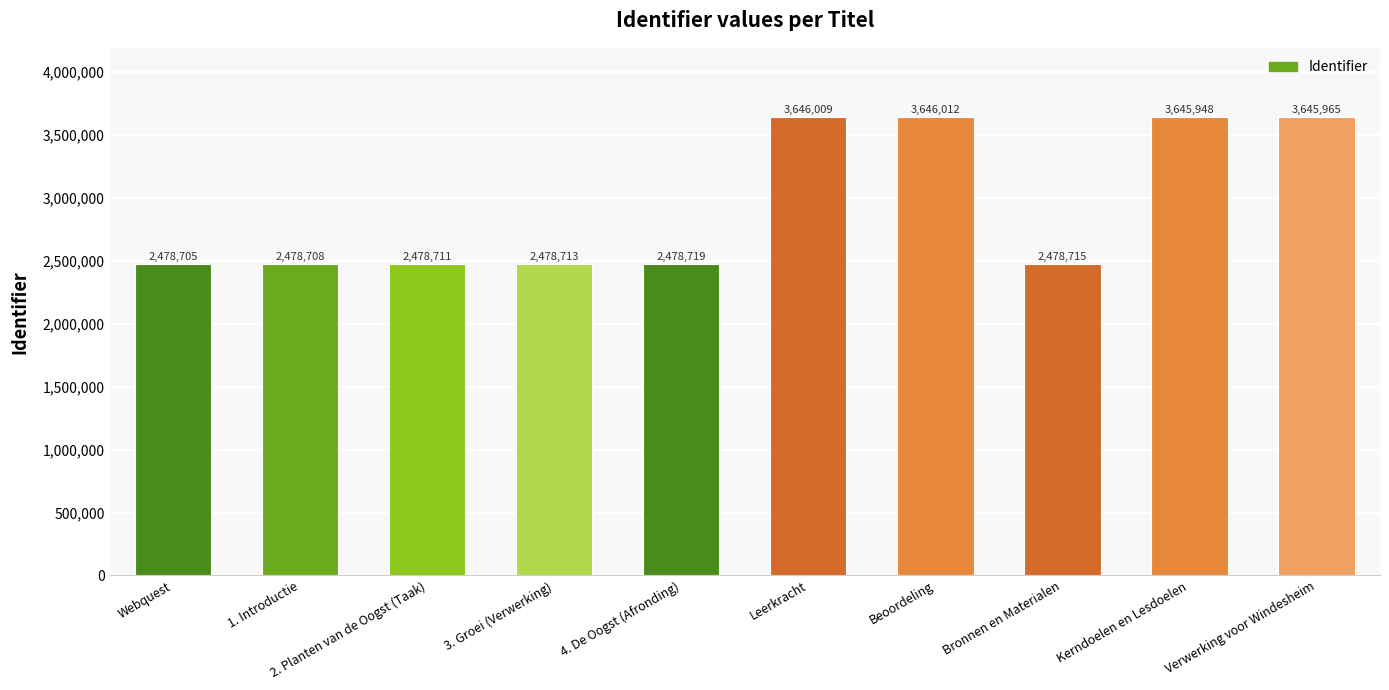

Does the chart contain stacked bars?

No